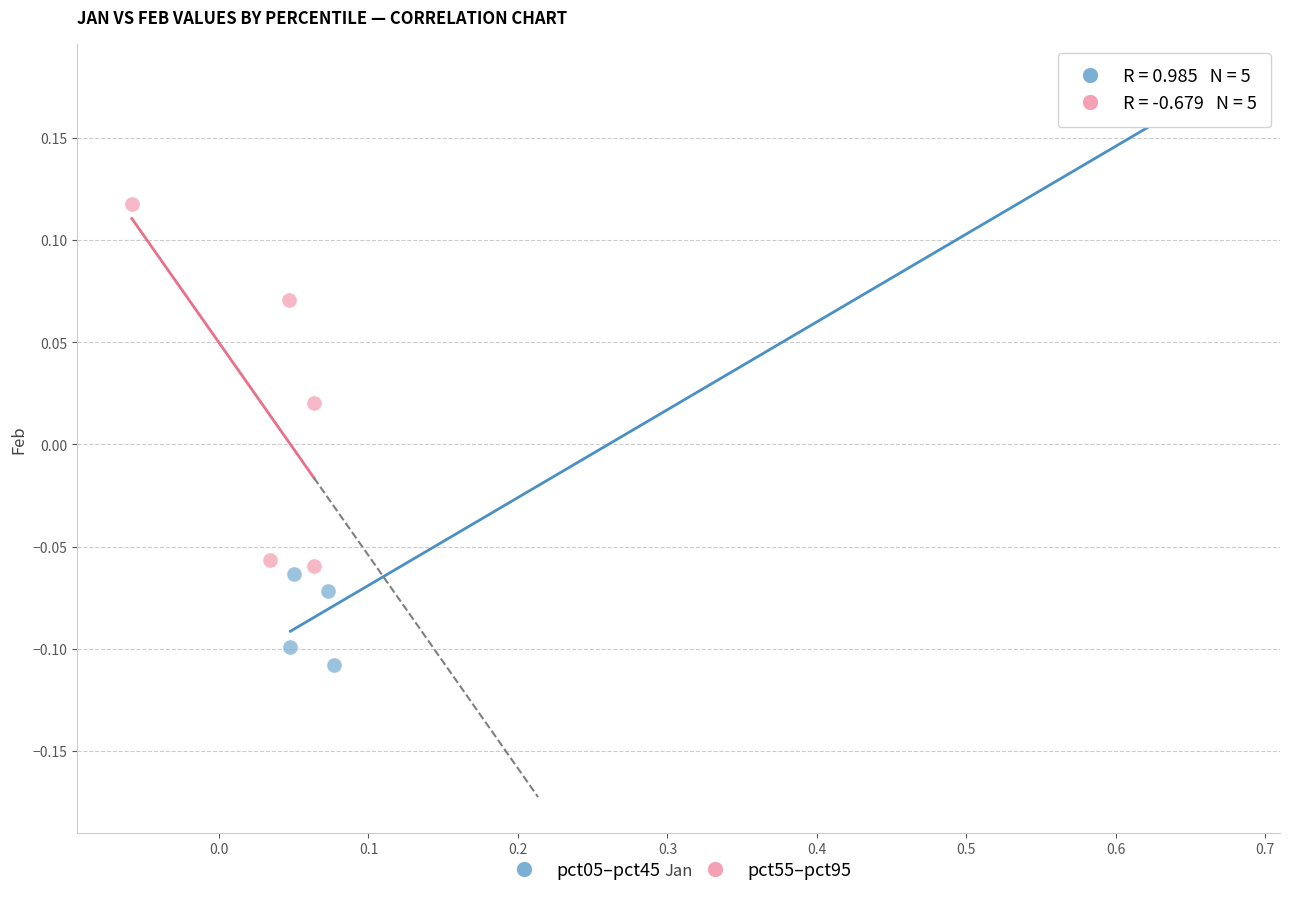

Which series reaches the minimum Y coordinate?

pct05–pct45